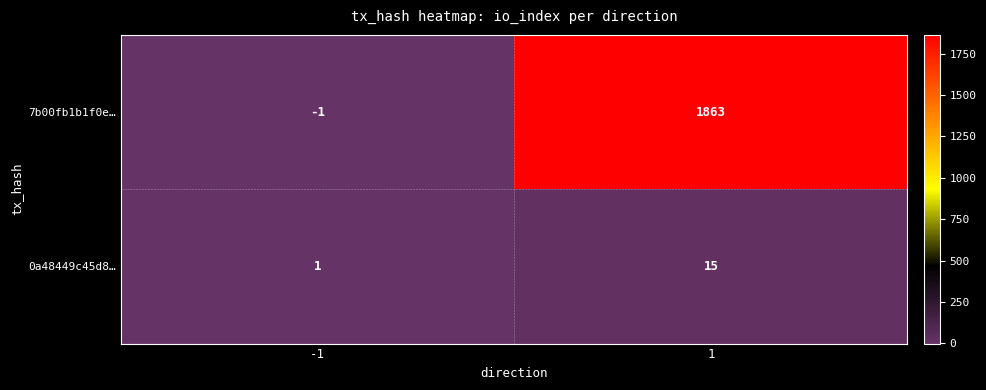

List the series in order of their overall mean, highest first.

7b00fb1b1f0e…, 0a48449c45d8…